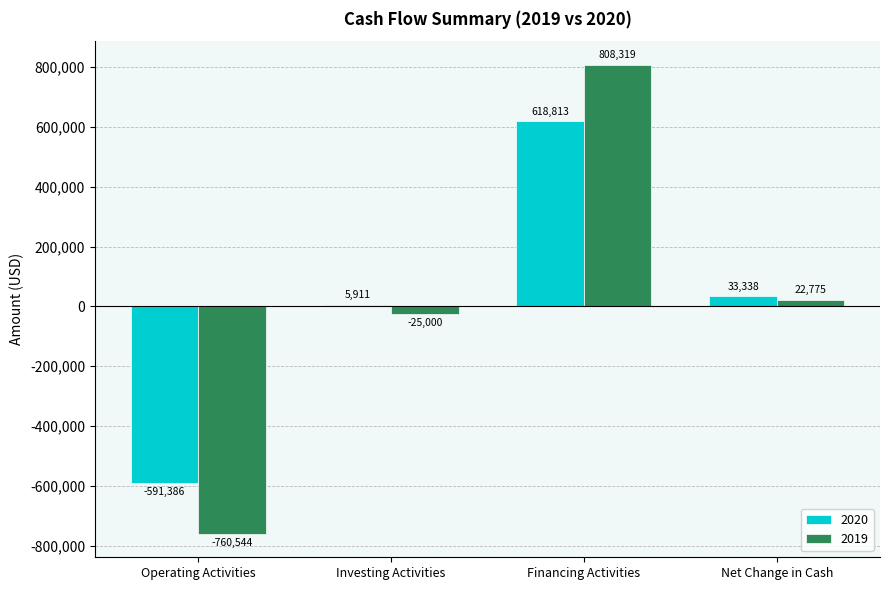

The value of 2020 at Net Change in Cash is 33338. True or false?

True